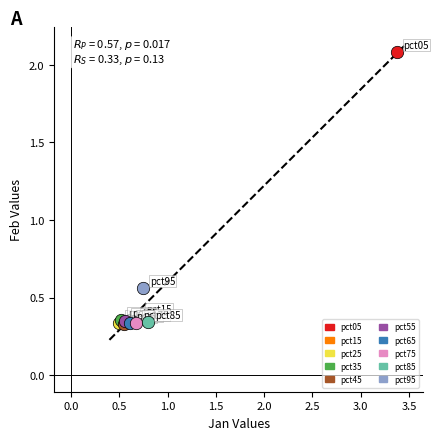

Which series contains the highest Y value?

pct05